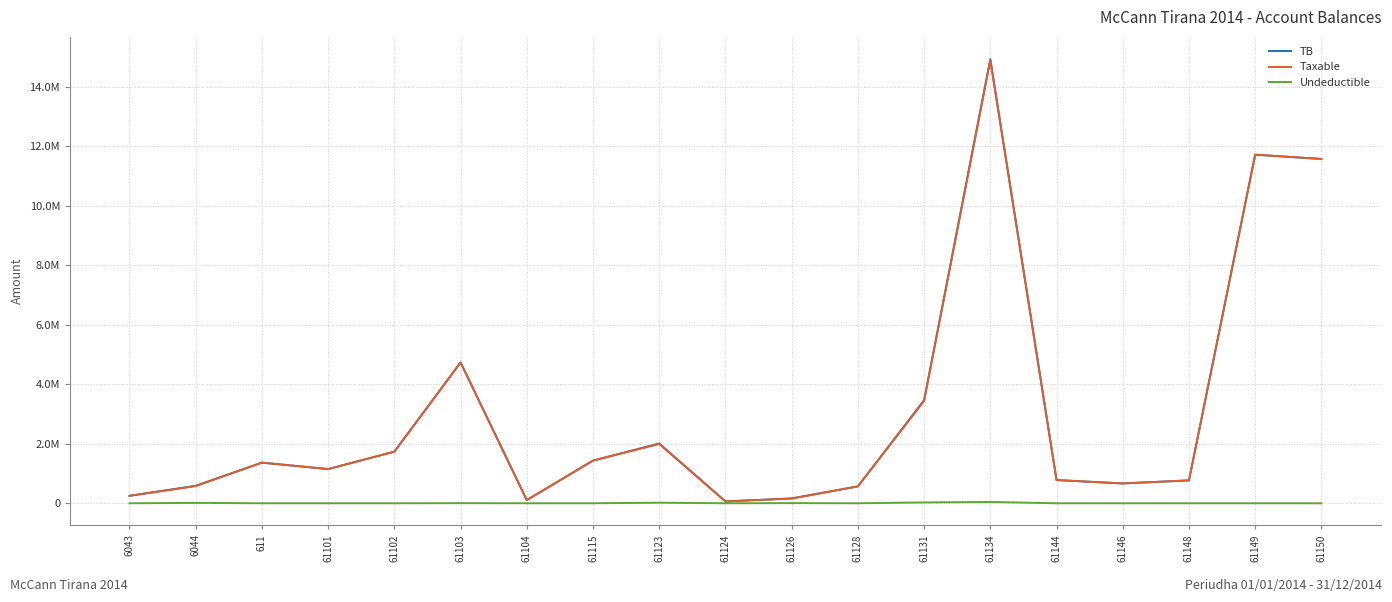

What are all the series names shown in the legend?

TB, Taxable, Undeductible